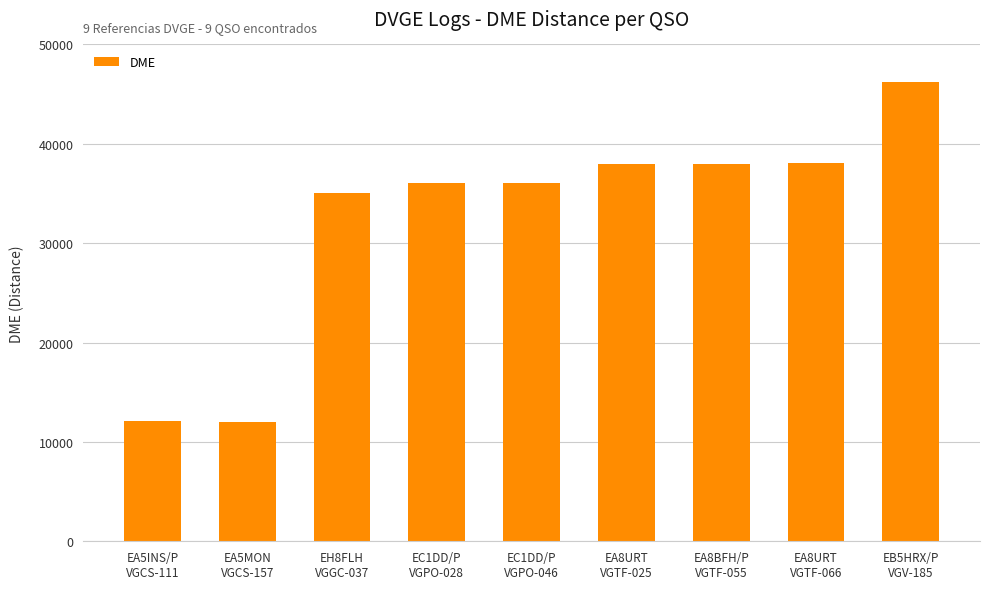

Which label corresponds to the largest value in the chart?

EB5HRX/P
VGV-185